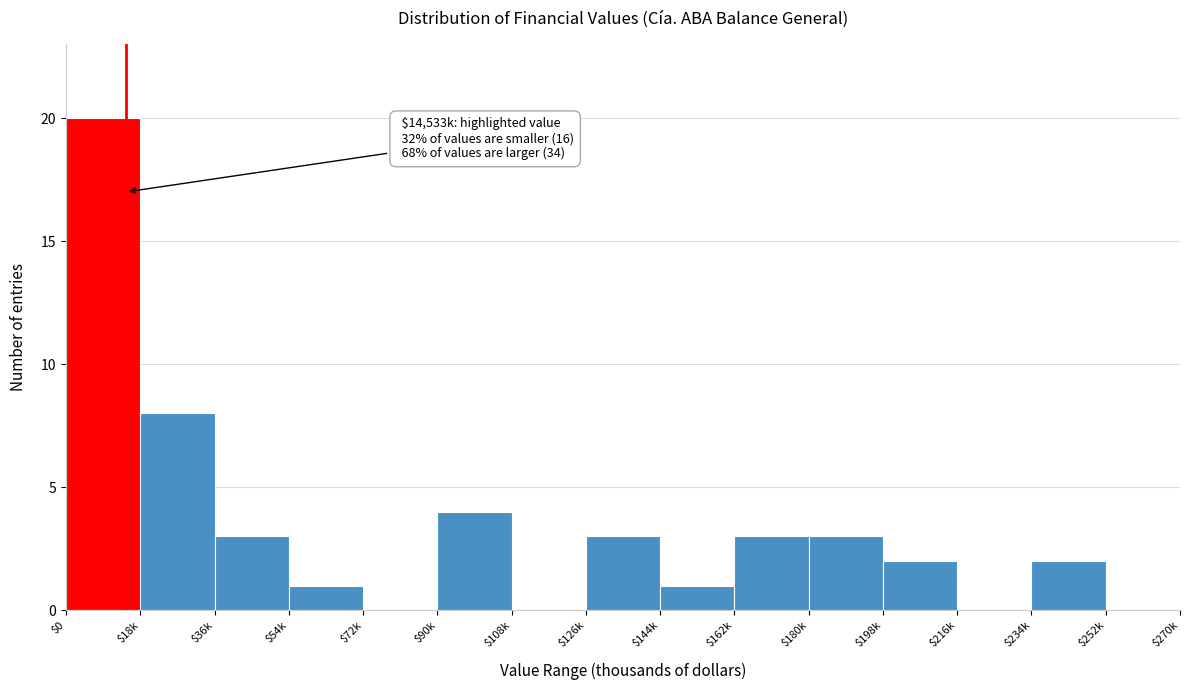

The value at $252k is 0. True or false?

True